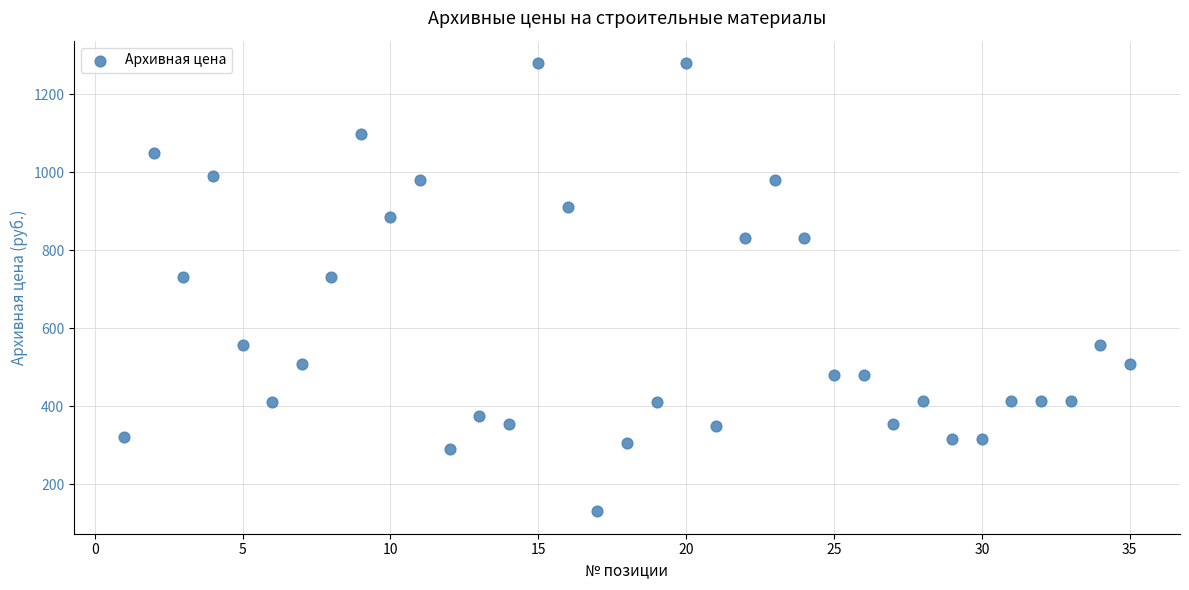

What is the range of X values (max minus min)?

34